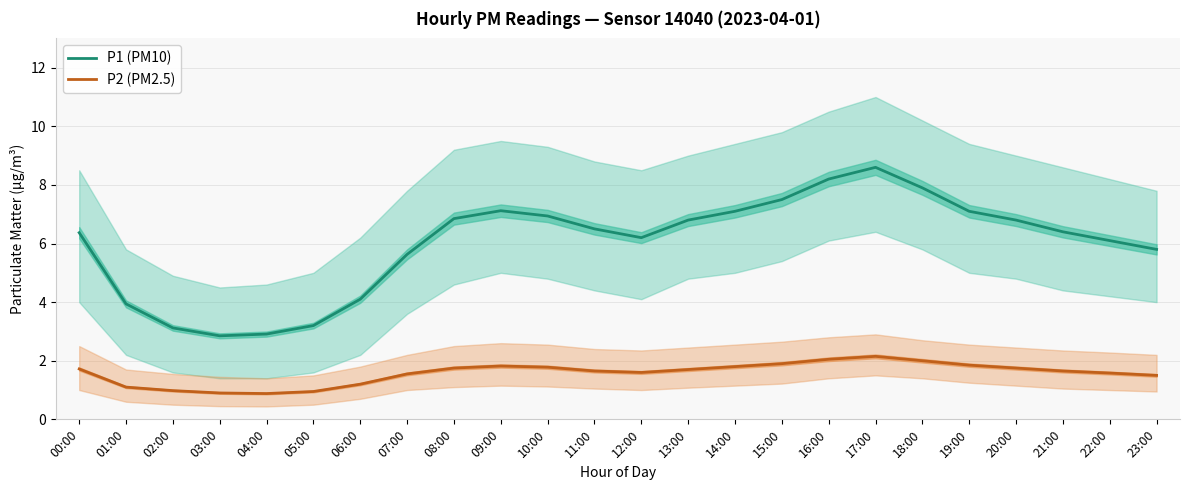

Which series has the largest total across all categories?

P1 (PM10)